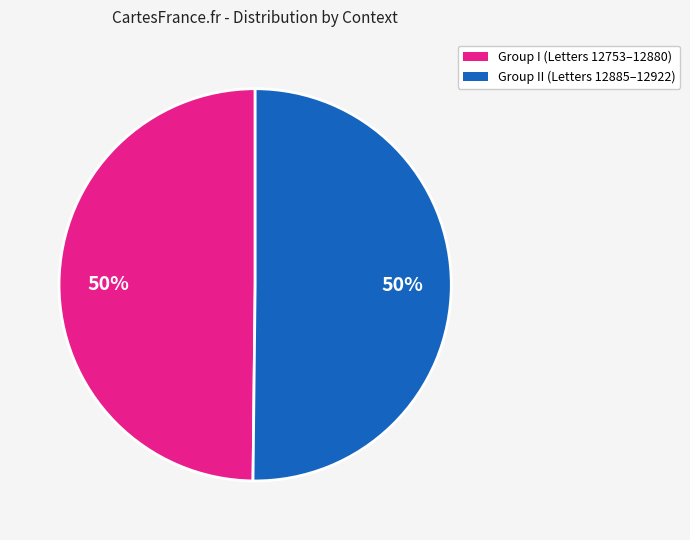

To the nearest percent, what is the average slice percentage?

50%